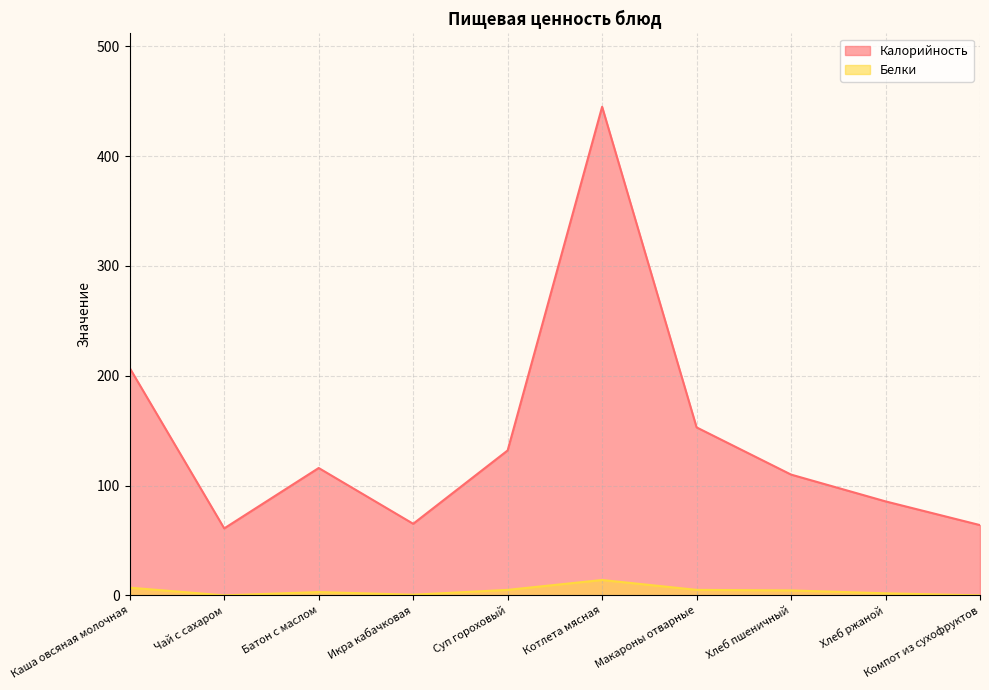

Reading left to right, transcribe all the data shown in this chart.

Калорийность: 207.0	61.0	116.0	65.2	132.0	445.0	153.0	110.0	85.6	64.0
Белки: 7.0	0.0	3.0	0.6	5.0	14.0	5.0	4.5	1.9	0.0